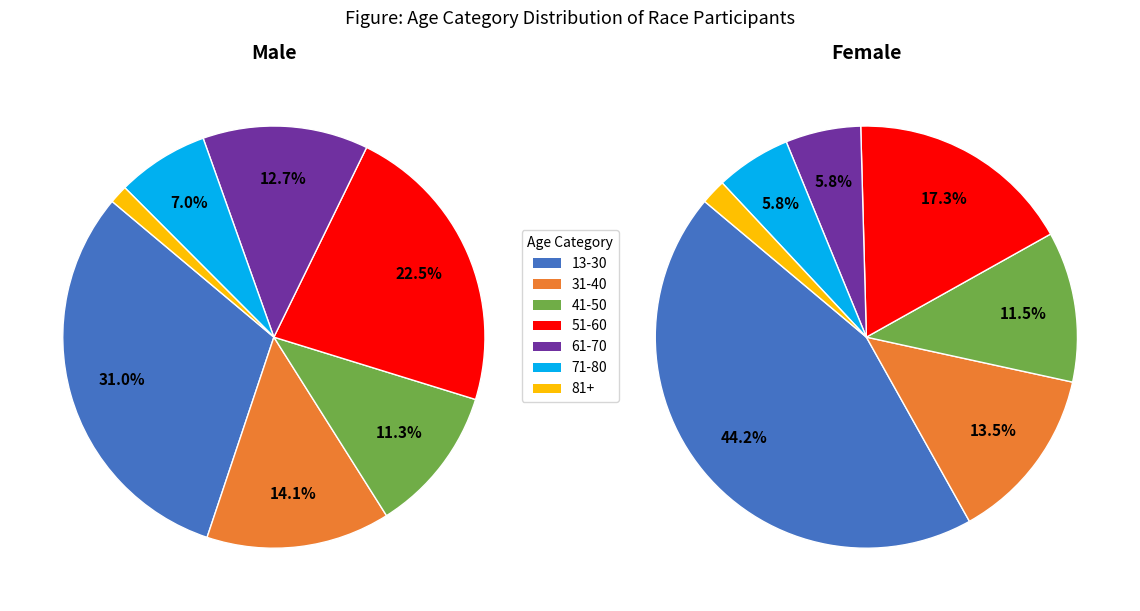

Between 41-50 and 31-40, which is larger?

31-40